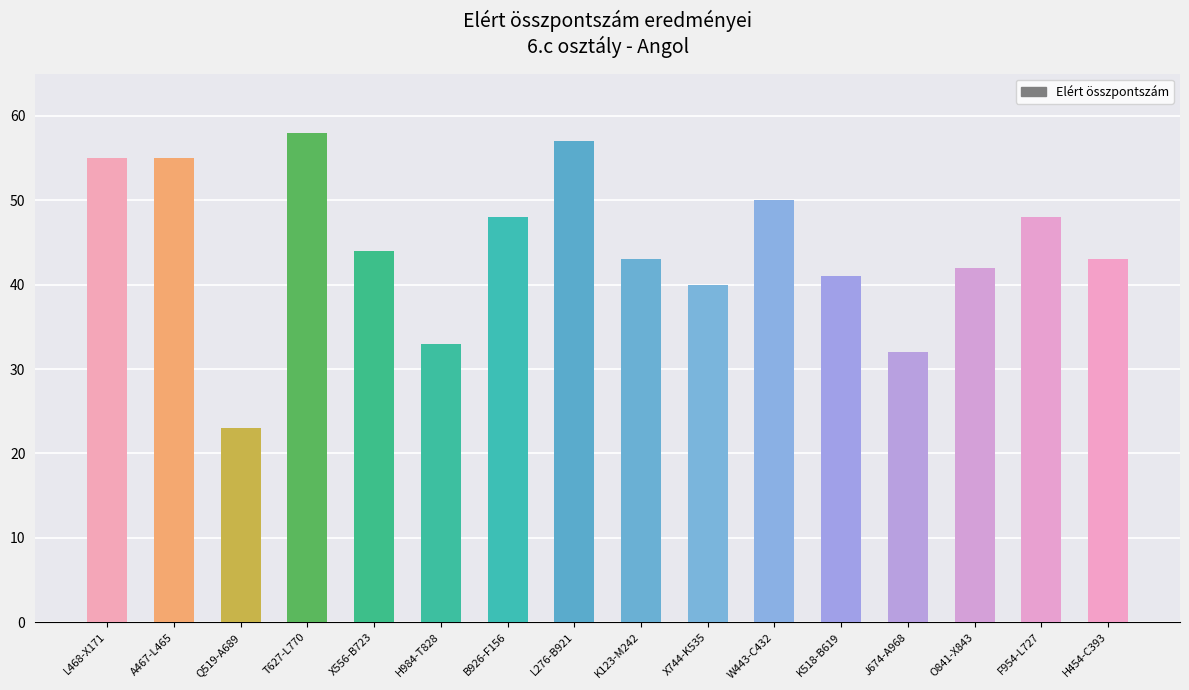

Is it true that the value at L468-X171 is 98?

False